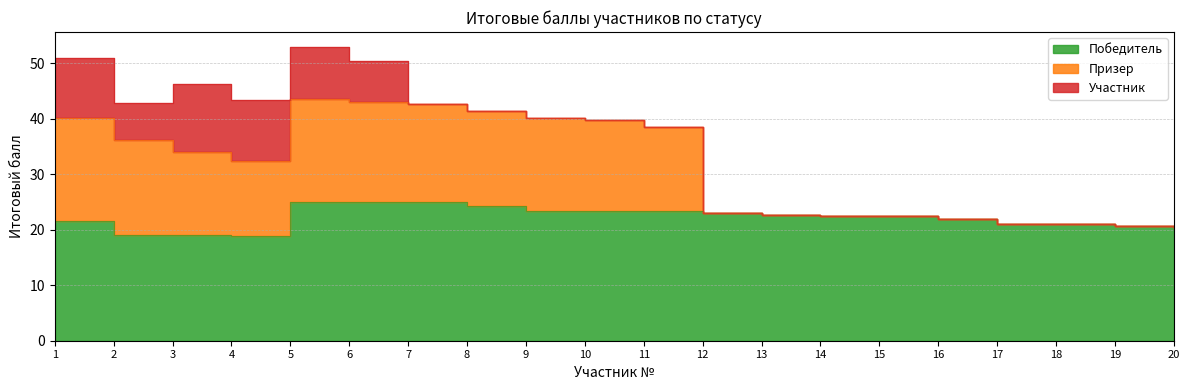

True or false: Победитель and Участник intersect in this chart.

False